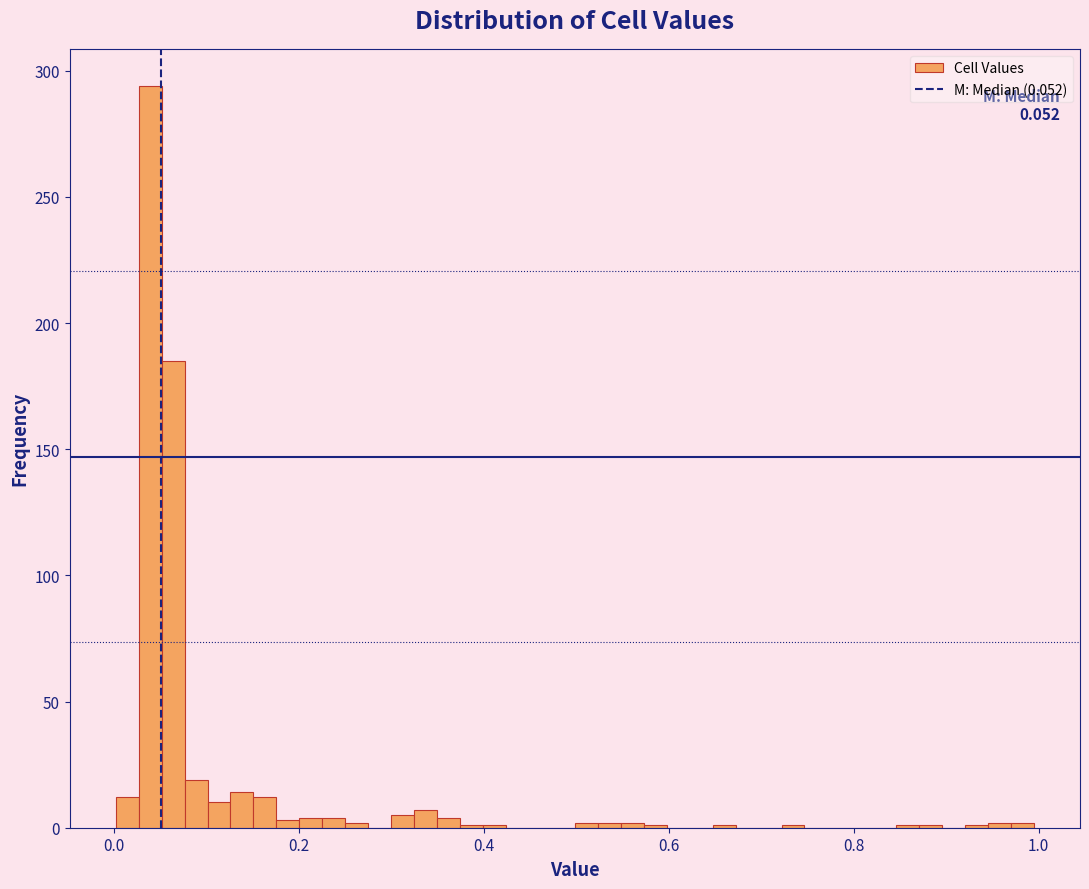

Around what value on the x-axis is the tallest bar? Give the approximate position of its centre, as read against the axis.

0.04